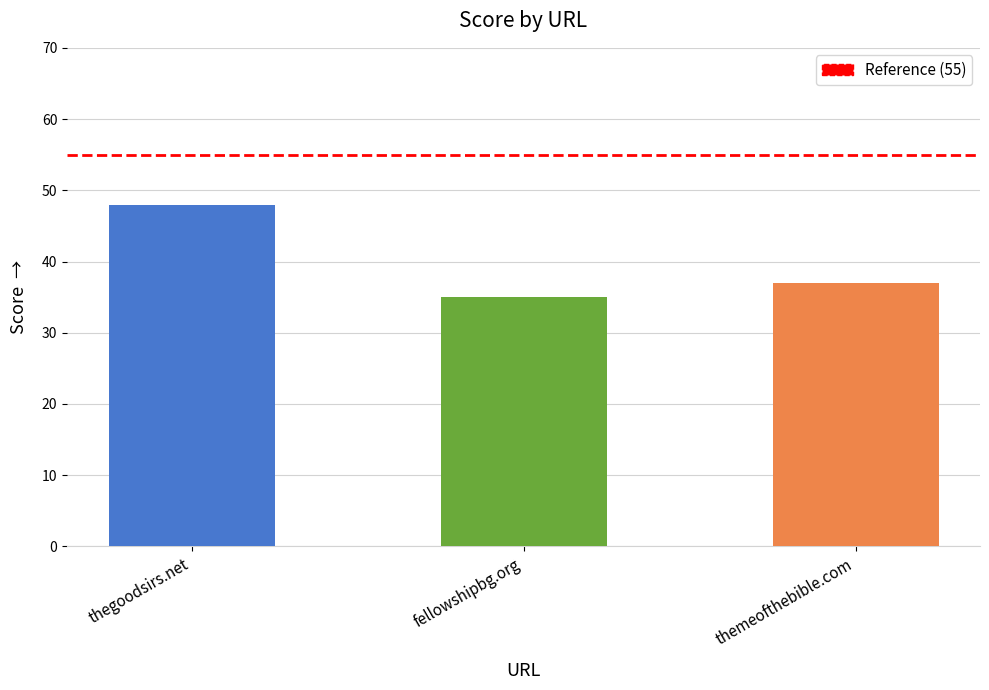

Where is the data nearest to the value 41?

themeofthebible.com